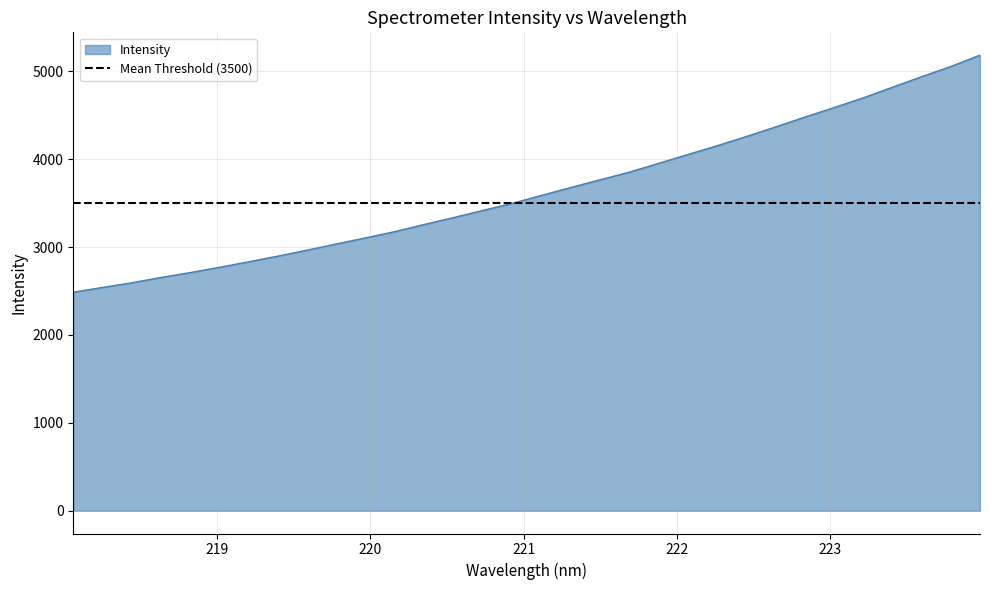

Read the value at 223.0264.

4587.2